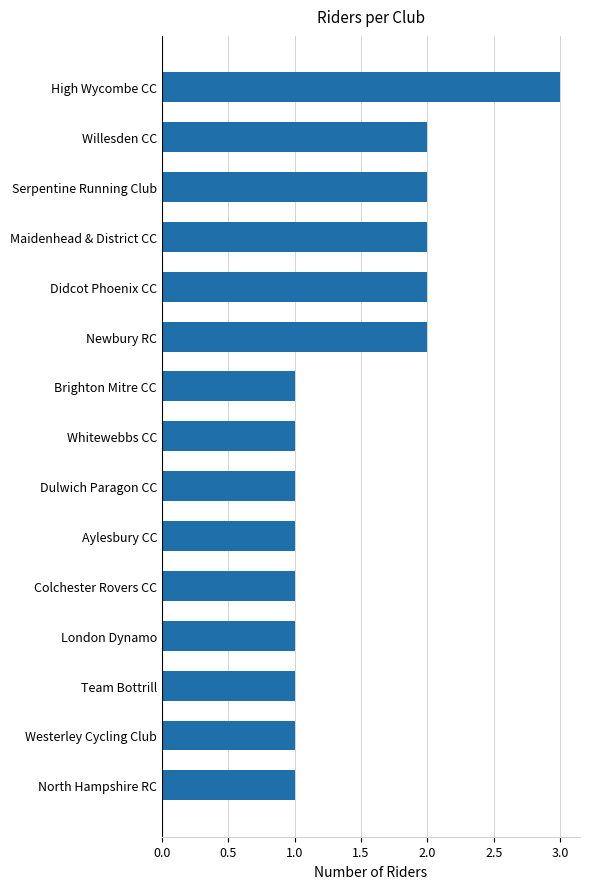

Is it true that the value at Dulwich Paragon CC is 2?

False